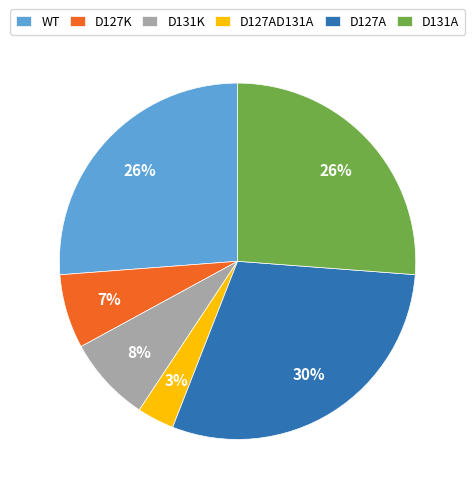

To the nearest percent, what is the difference between the D127A and D131K slice percentages?

22%